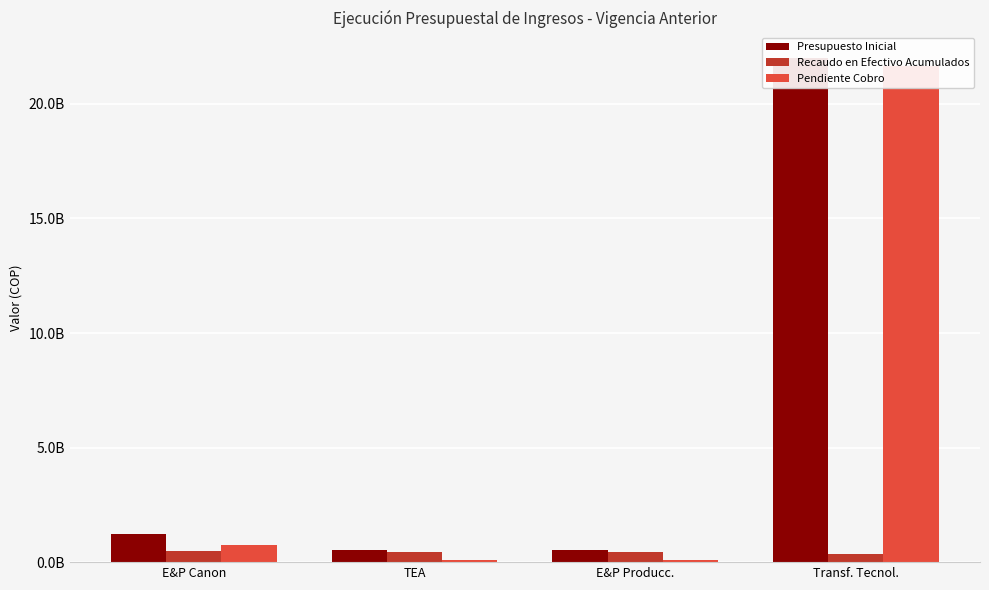

What is the sum of the Recaudo en Efectivo Acumulados values at E&P Producc. and TEA?

889759540.7